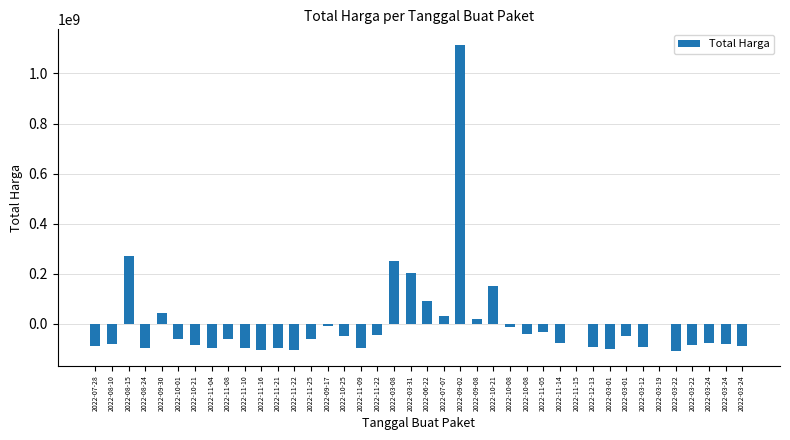

Which has a higher value, 2022-03-22 or 2022-03-24?

2022-03-24